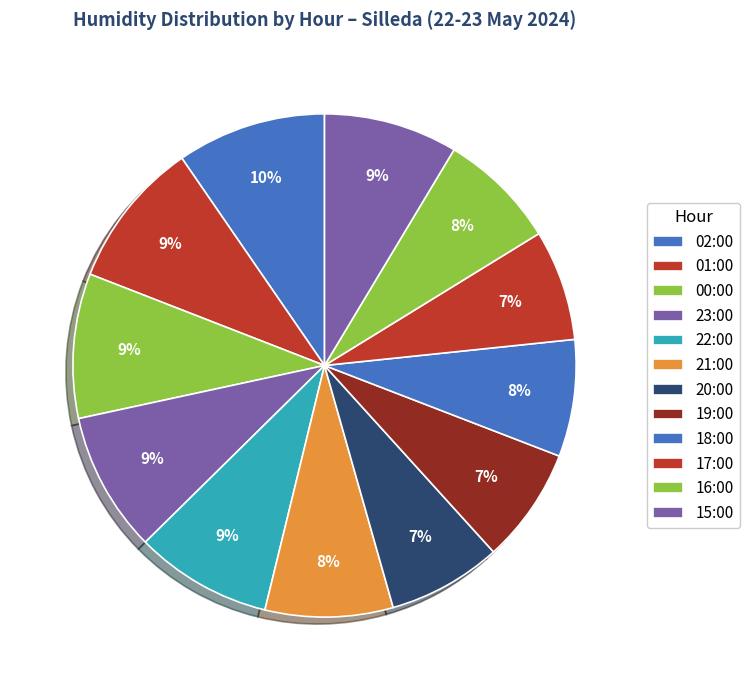

To the nearest percent, what portion does 17:00 represent?

7%